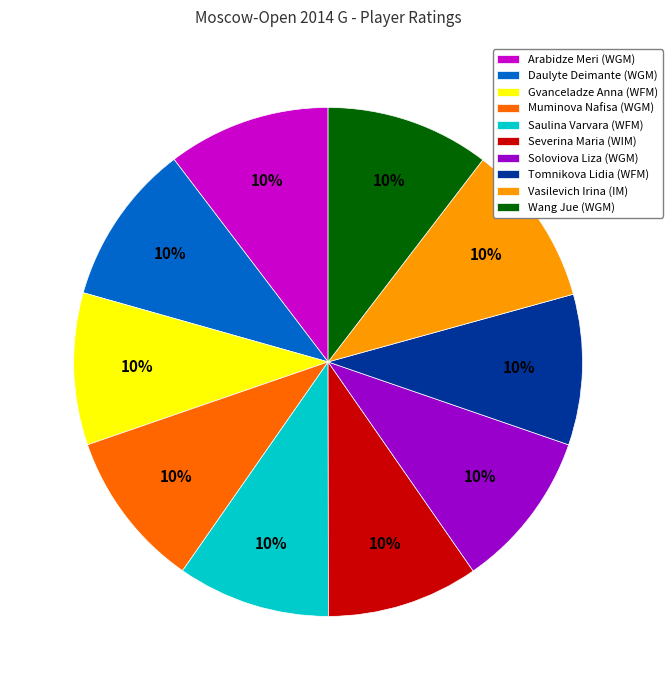

Is there a majority slice in this chart?

No